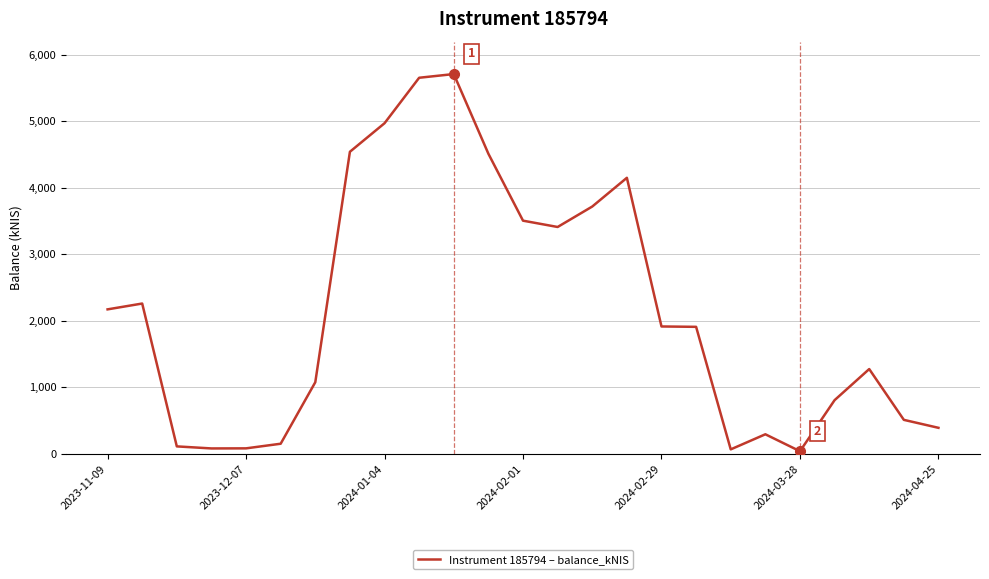

What is the difference between the second highest and second lowest values?

5589.0